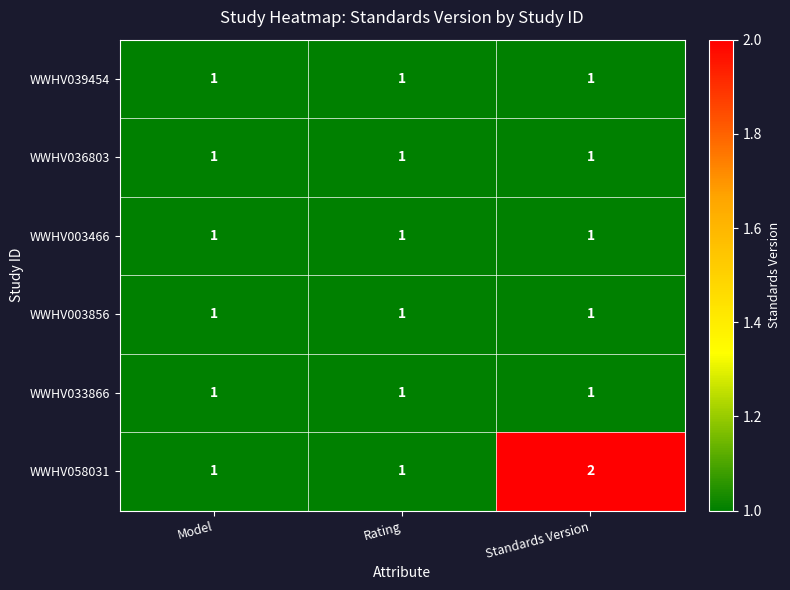

How many series are shown in this chart?

6